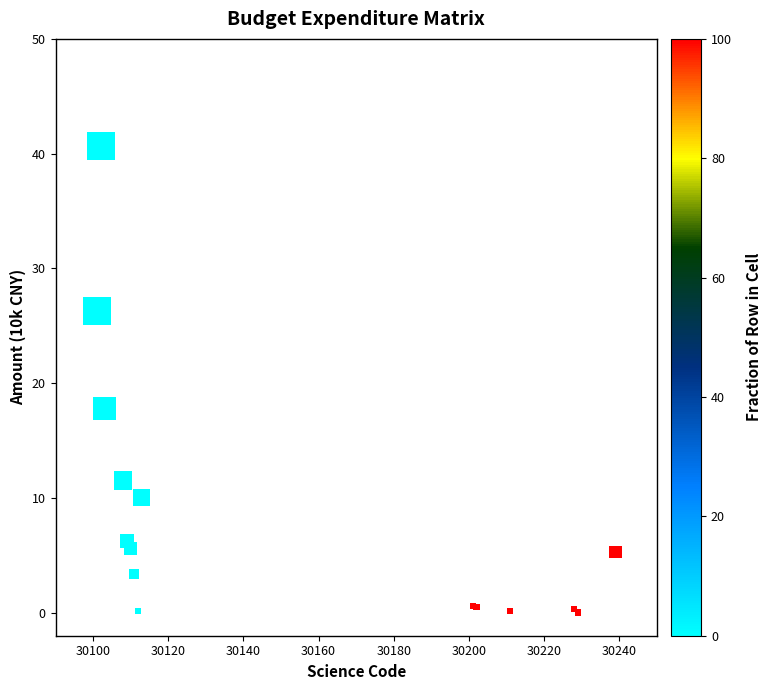

What Y value in the scatter plot is closest to 20?

17.8